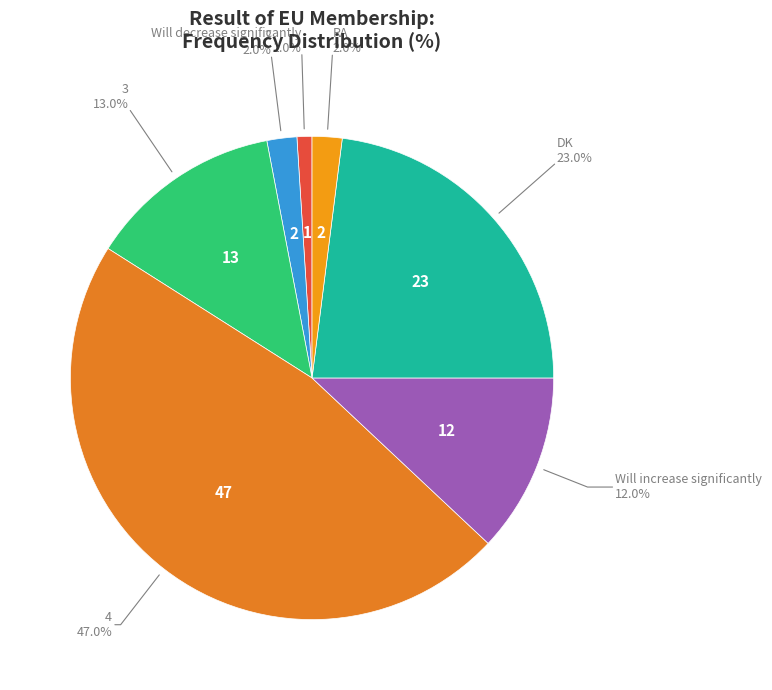

To the nearest percent, what portion does 2 represent?

2%